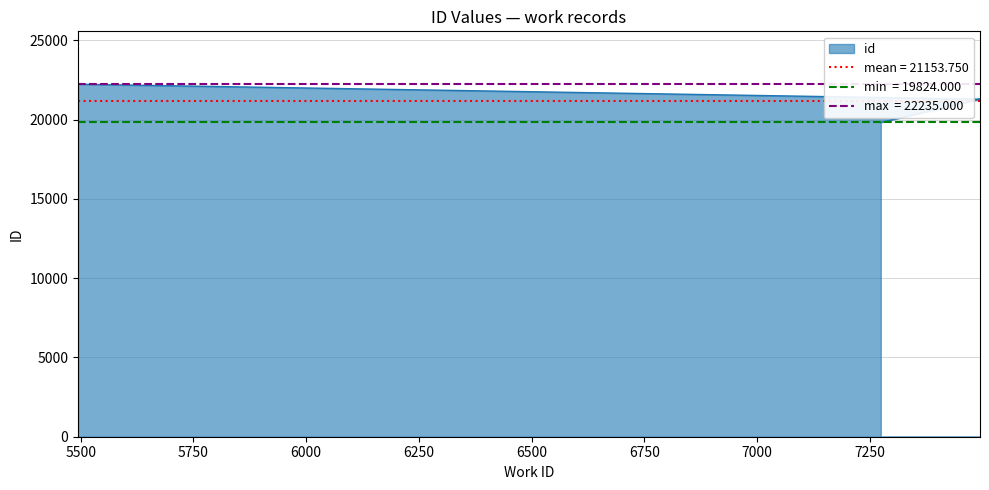

True or false: there are more than 1 points higher than both neighbors.

False